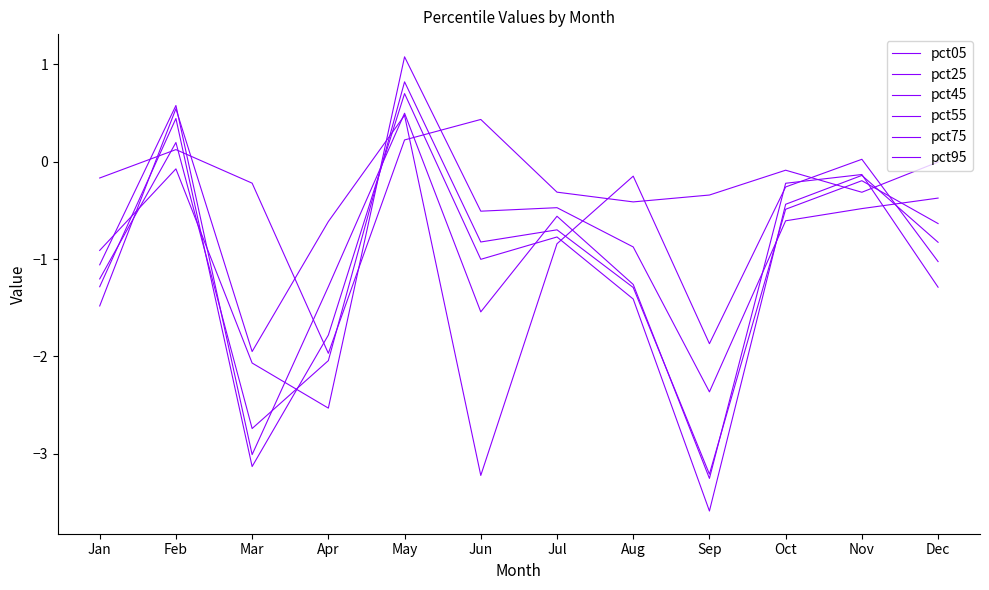

True or false: pct75 has more than 1 interior local peaks.

True